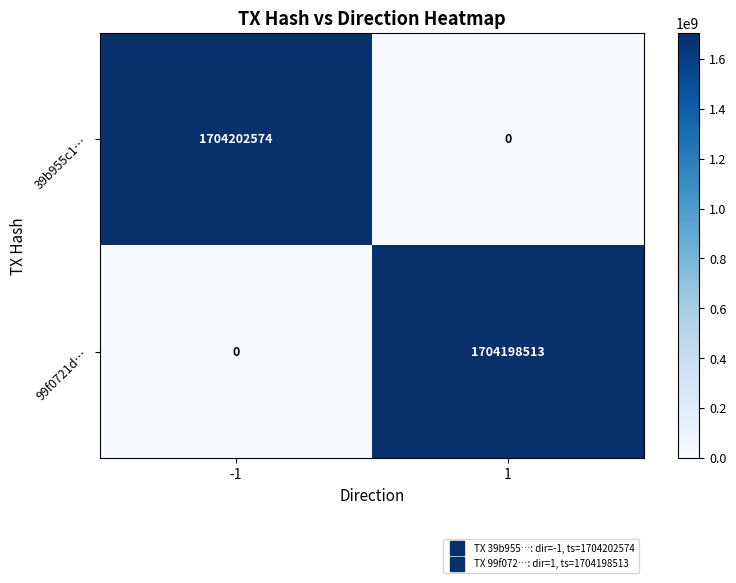

The 99f0721d… series shows 0 at -1. True or false?

True